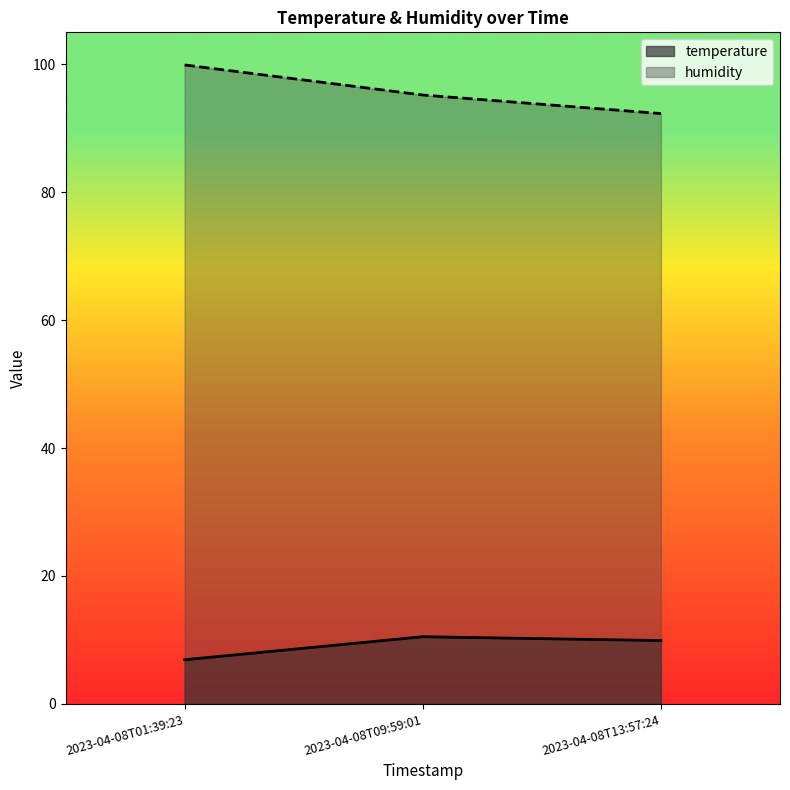

What are all the series names shown in the legend?

temperature, humidity